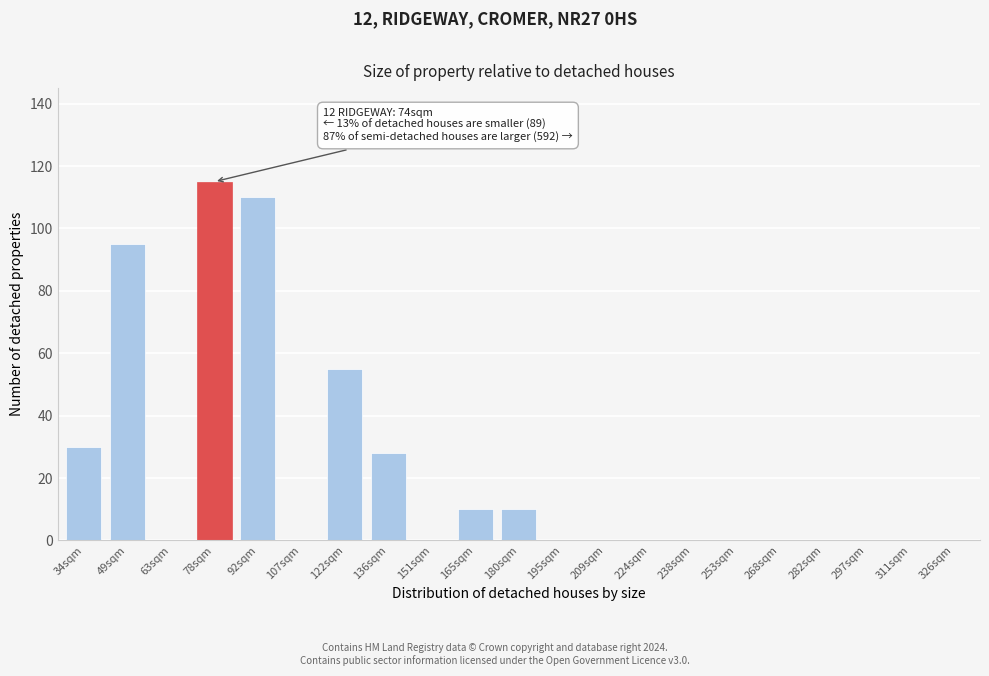

Reading left to right, transcribe all the data shown in this chart.

34sqm=30	49sqm=95	63sqm=0	78sqm=115	92sqm=110	107sqm=0	122sqm=55	136sqm=28	151sqm=0	165sqm=10	180sqm=10	195sqm=0	209sqm=0	224sqm=0	238sqm=0	253sqm=0	268sqm=0	282sqm=0	297sqm=0	311sqm=0	326sqm=0